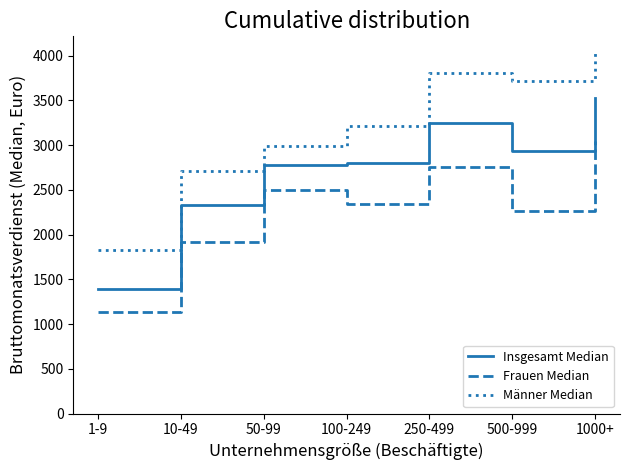

Which series has the largest total across all categories?

Männer Median